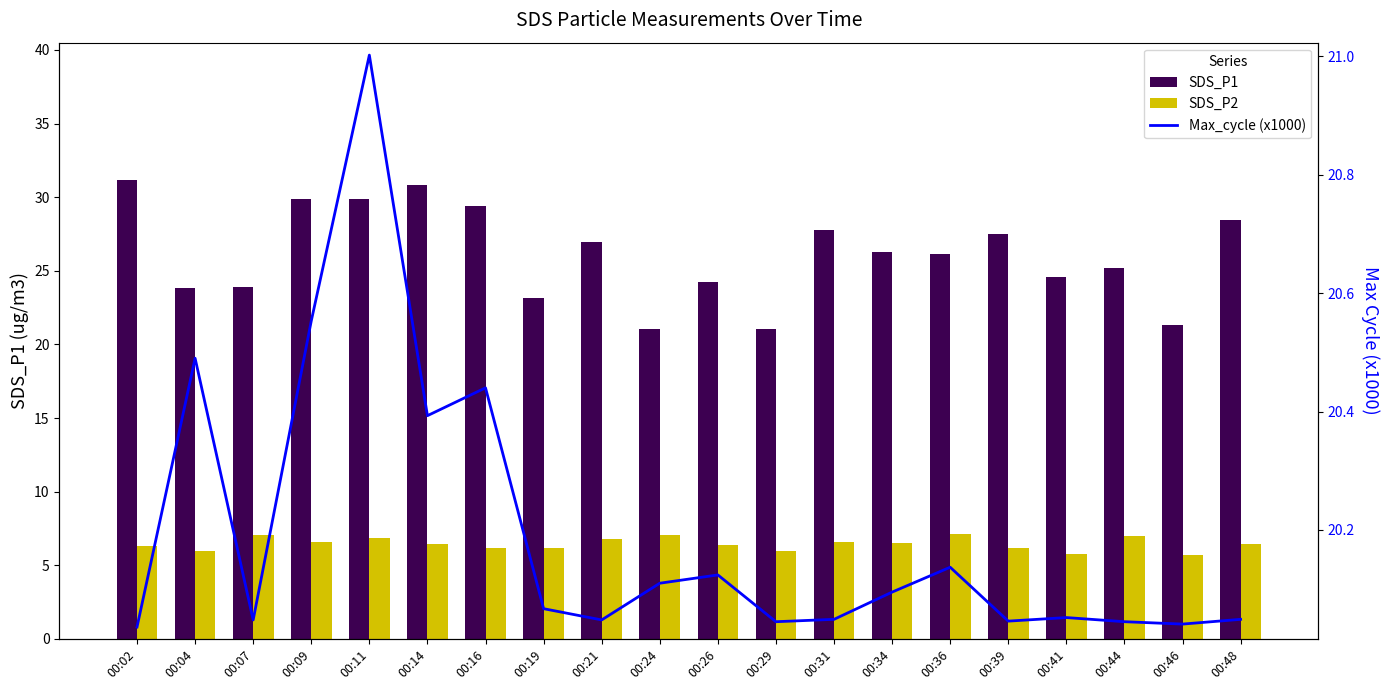

What are all the series names shown in the legend?

SDS_P1, SDS_P2, Max_cycle (x1000)